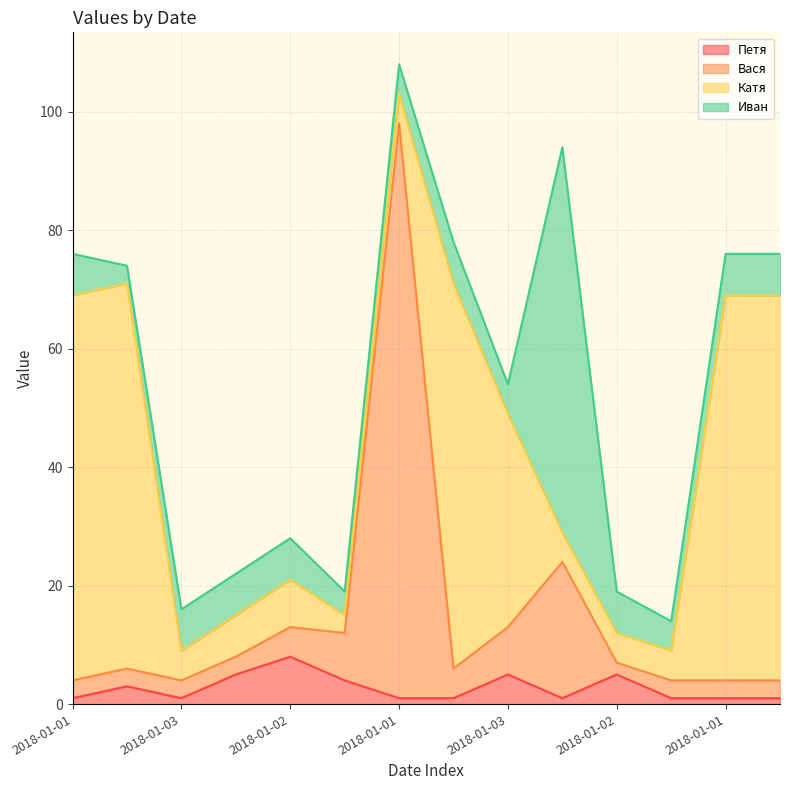

Which series has the widest spread of values?

Вася